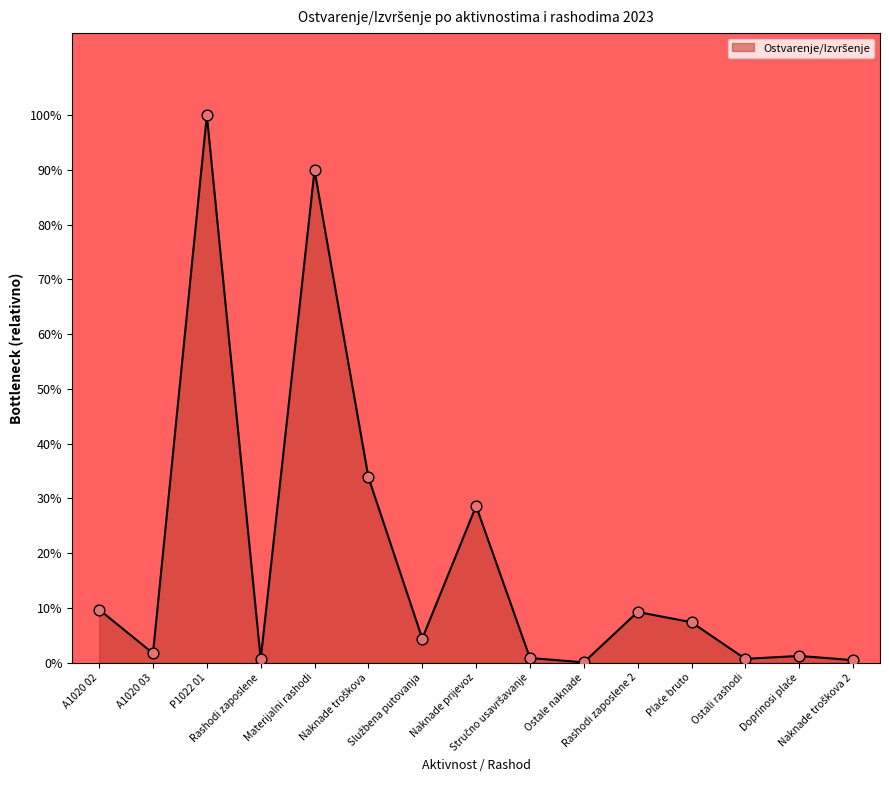

What is the difference between the maximum and minimum values?

100.0